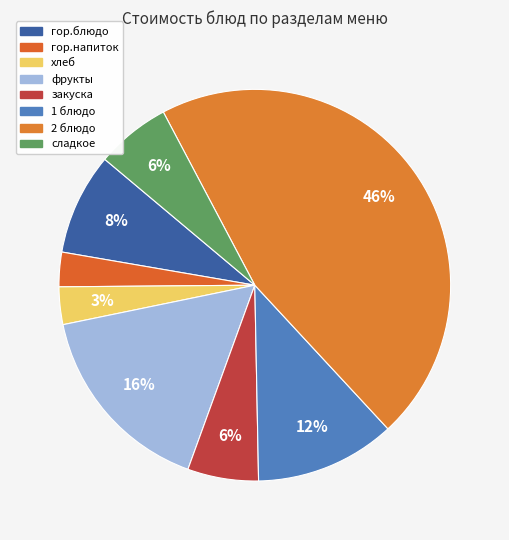

How many slices are in this pie chart?

8